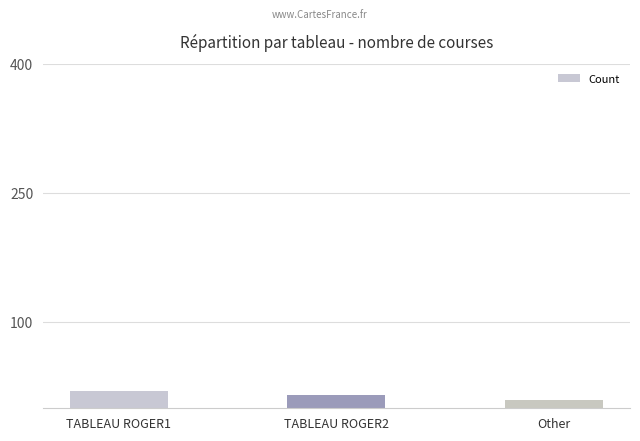

How many data points are less than 15?

1